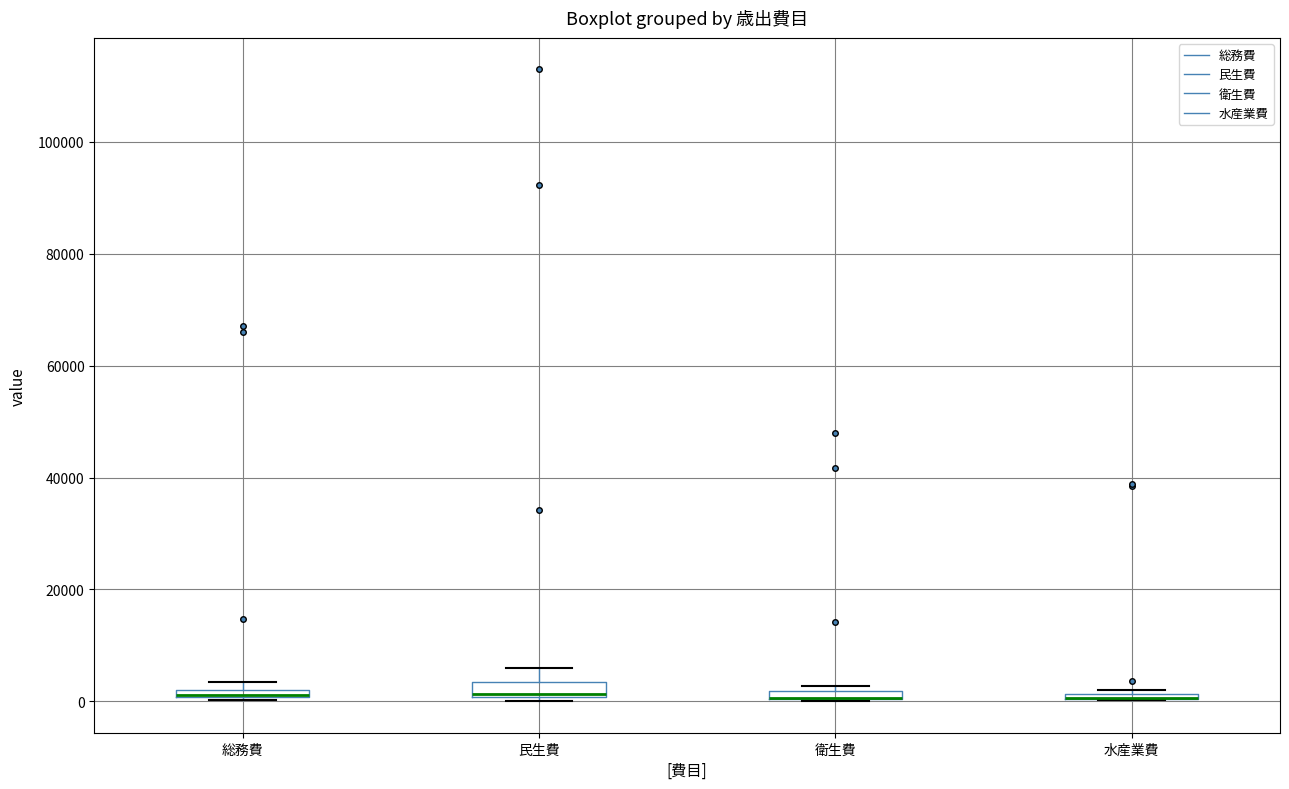

Where is the lower edge of the box for 総務費 on the y-axis? The values are not printed on the chart, so give them approximately, as read against the axis.

0